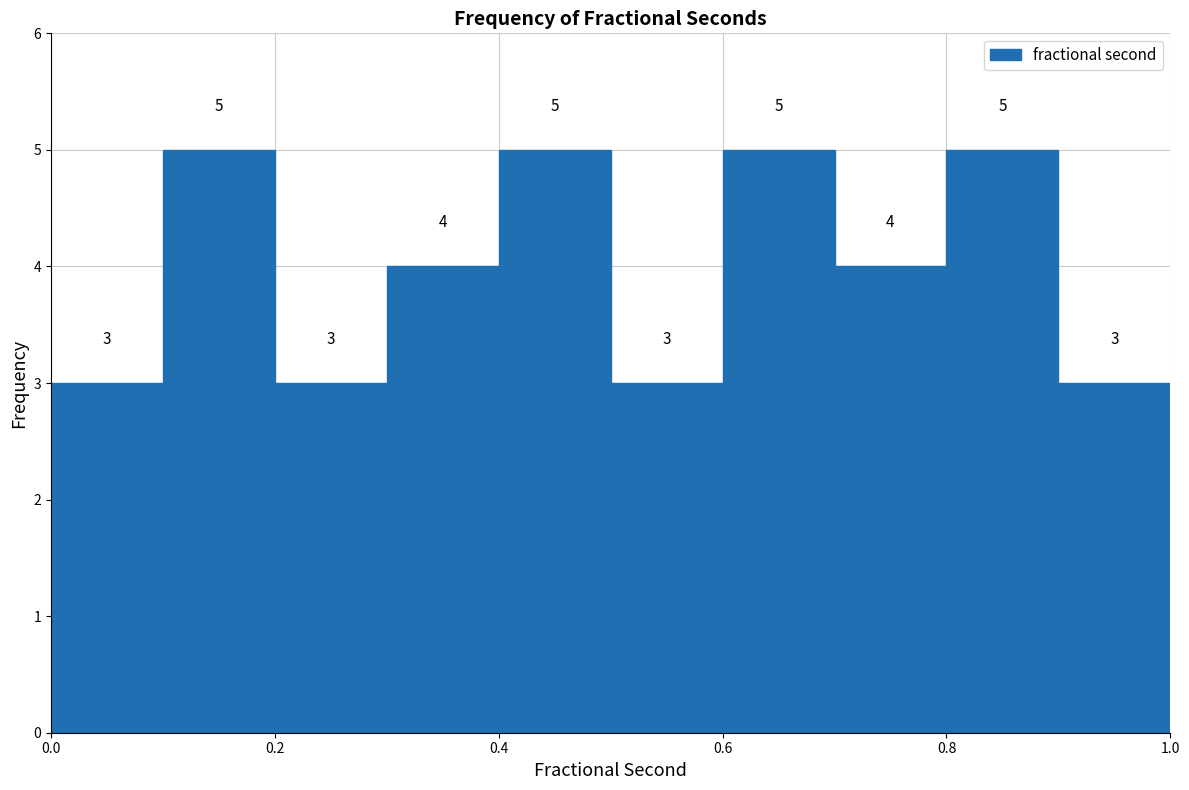

Reading left to right, list every bar in this chart as the range it spans on the x-axis followed by its height.

0.0 to 0.1: 3
0.1 to 0.2: 5
0.2 to 0.3: 3
0.3 to 0.4: 4
0.4 to 0.5: 5
0.5 to 0.6: 3
0.6 to 0.7: 5
0.7 to 0.8: 4
0.8 to 0.9: 5
0.9 to 1.0: 3